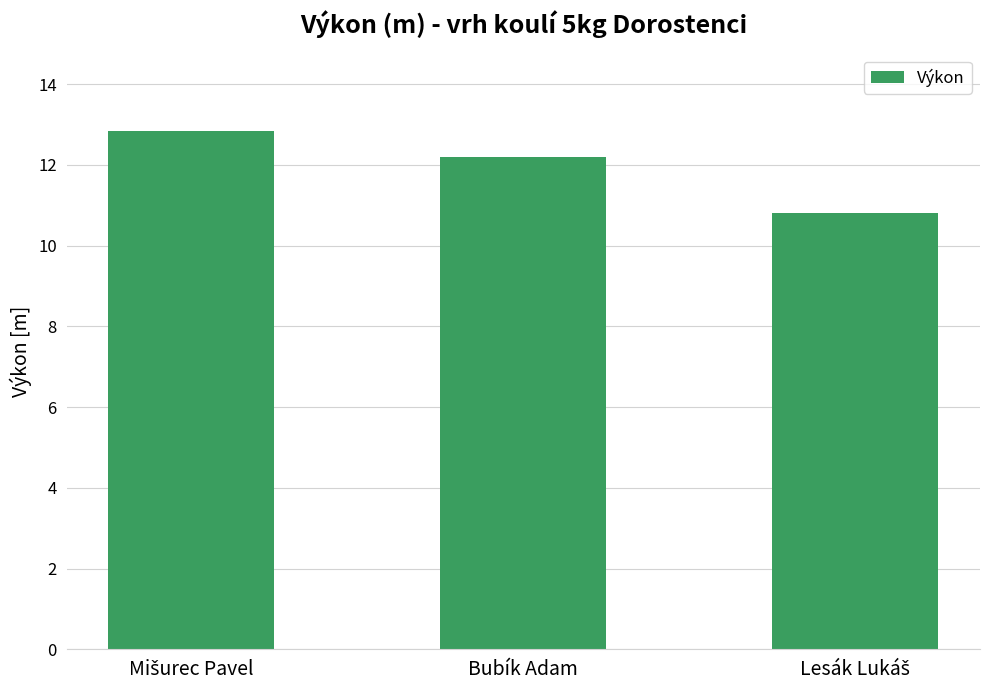

What is the difference between the second highest and minimum values?

1.4